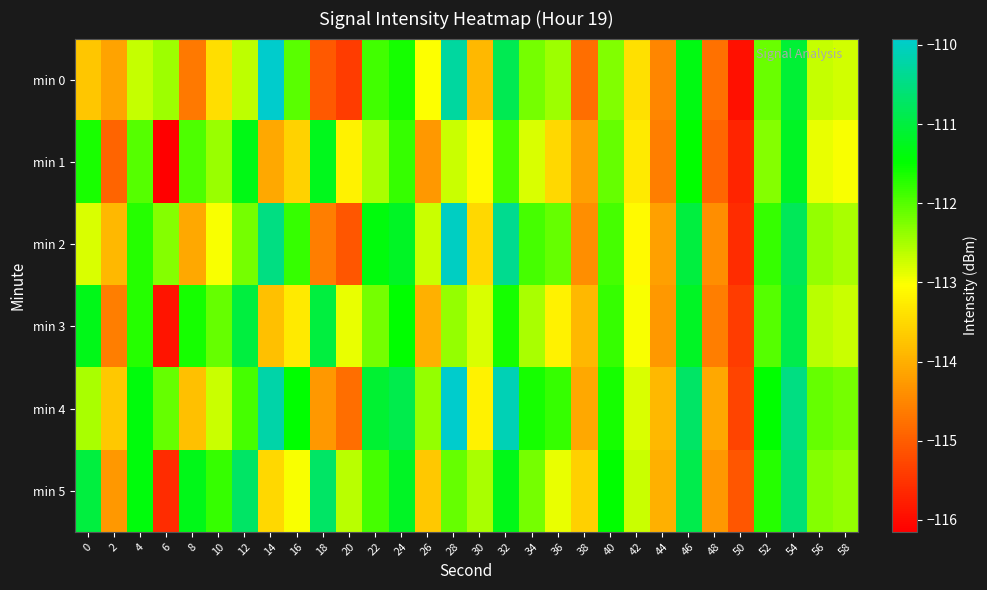

Reading left to right, extract all data points from this chart.

min 0: 0=-113.7	2=-114.1	4=-112.7	6=-112.4	8=-114.6	10=-113.4	12=-112.6	14=-109.9	16=-112.0	18=-115.0	20=-115.4	22=-111.9	24=-111.6	26=-113.0	28=-110.3	30=-113.9	32=-110.9	34=-112.2	36=-112.5	38=-114.8	40=-112.3	42=-113.4	44=-114.5	46=-111.3	48=-114.8	50=-116.0	52=-112.1	54=-111.1	56=-112.7	58=-112.7
min 1: 0=-111.6	2=-114.9	4=-112.0	6=-116.1	8=-111.9	10=-112.4	12=-111.3	14=-114.1	16=-113.6	18=-111.3	20=-113.2	22=-112.5	24=-111.8	26=-114.3	28=-112.7	30=-113.1	32=-111.9	34=-112.8	36=-113.5	38=-114.2	40=-112.1	42=-113.3	44=-114.6	46=-111.5	48=-114.9	50=-115.7	52=-112.3	54=-111.2	56=-112.9	58=-113.0
min 2: 0=-112.8	2=-113.9	4=-111.7	6=-112.3	8=-114.1	10=-113.0	12=-112.2	14=-110.5	16=-111.8	18=-114.6	20=-115.1	22=-111.4	24=-111.2	26=-112.7	28=-110.0	30=-113.5	32=-110.4	34=-111.9	36=-112.1	38=-114.4	40=-111.9	42=-113.1	44=-114.2	46=-111.0	48=-114.4	50=-115.6	52=-111.8	54=-110.8	56=-112.4	58=-112.5
min 3: 0=-111.3	2=-114.6	4=-111.7	6=-115.9	8=-111.6	10=-112.1	12=-111.0	14=-113.8	16=-113.3	18=-111.0	20=-112.9	22=-112.2	24=-111.5	26=-114.0	28=-112.4	30=-112.8	32=-111.6	34=-112.5	36=-113.2	38=-113.9	40=-111.8	42=-113.0	44=-114.3	46=-111.2	48=-114.6	50=-115.4	52=-112.0	54=-110.9	56=-112.6	58=-112.7
min 4: 0=-112.5	2=-113.7	4=-111.4	6=-112.1	8=-113.8	10=-112.7	12=-111.9	14=-110.2	16=-111.5	18=-114.3	20=-114.8	22=-111.1	24=-110.9	26=-112.4	28=-109.7	30=-113.2	32=-110.1	34=-111.6	36=-111.8	38=-114.1	40=-111.6	42=-112.8	44=-113.9	46=-110.7	48=-114.1	50=-115.3	52=-111.5	54=-110.5	56=-112.1	58=-112.2
min 5: 0=-111.0	2=-114.3	4=-111.4	6=-115.6	8=-111.3	10=-111.8	12=-110.7	14=-113.5	16=-113.0	18=-110.7	20=-112.6	22=-111.9	24=-111.2	26=-113.7	28=-112.1	30=-112.5	32=-111.3	34=-112.2	36=-112.9	38=-113.6	40=-111.5	42=-112.7	44=-114.0	46=-110.9	48=-114.3	50=-115.1	52=-111.7	54=-110.6	56=-112.3	58=-112.4